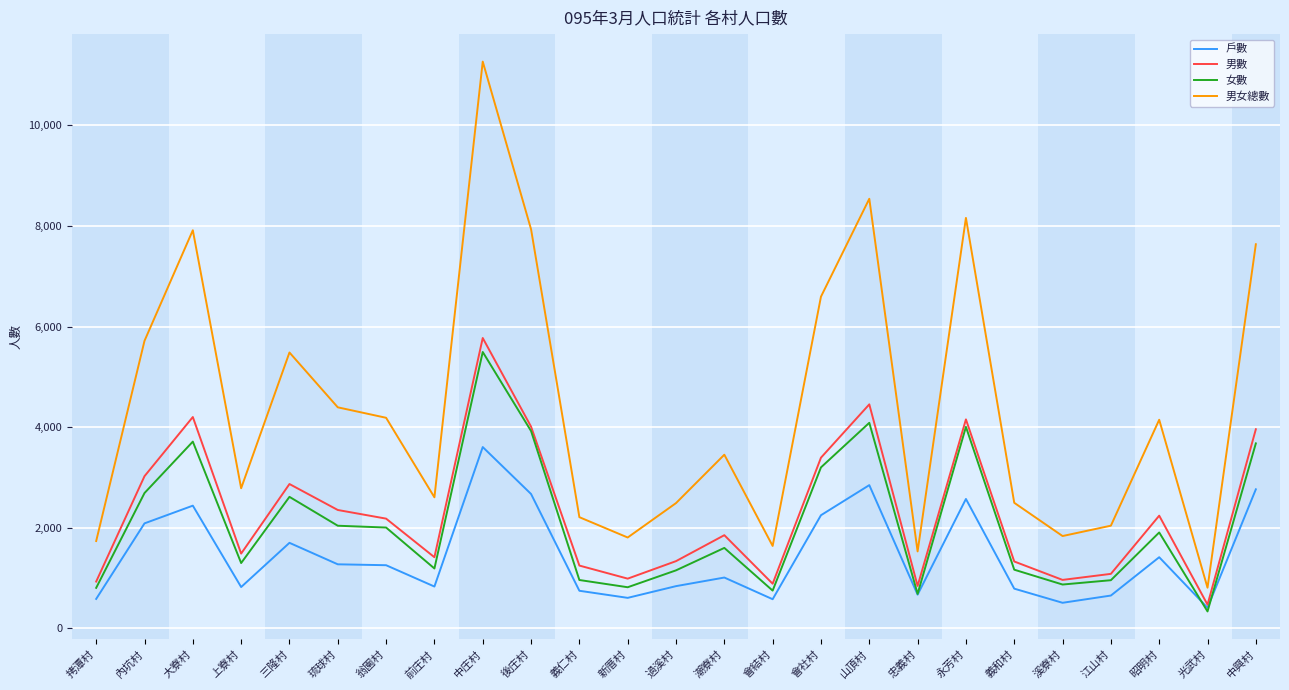

Where does the 戶數 series first go above 1011?

內坑村